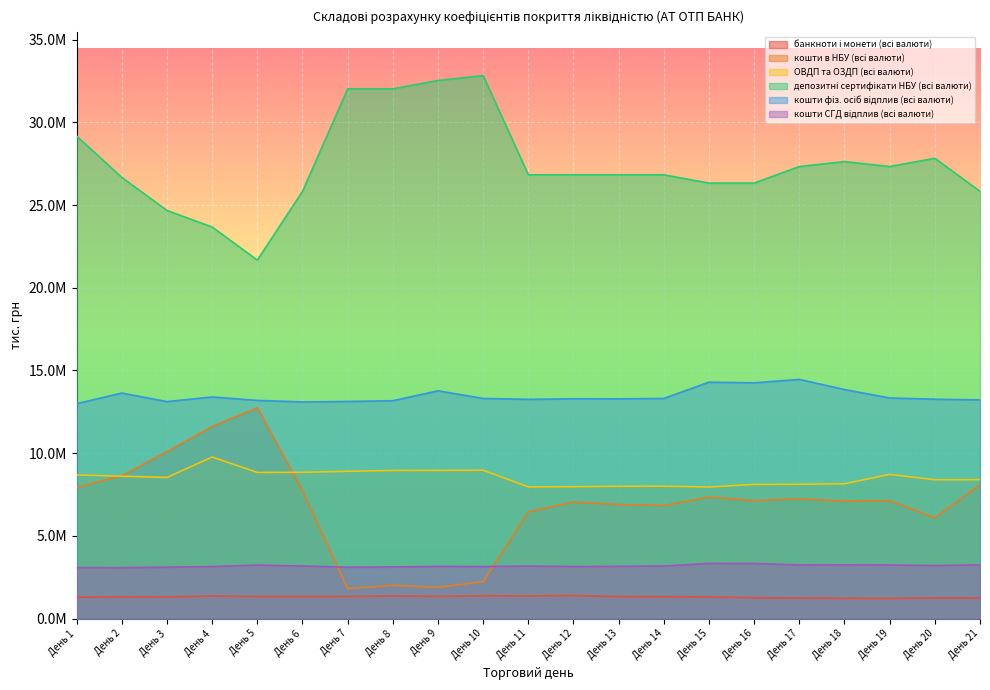

Which category has the highest value in the кошти в НБУ (всі валюти) series?

5